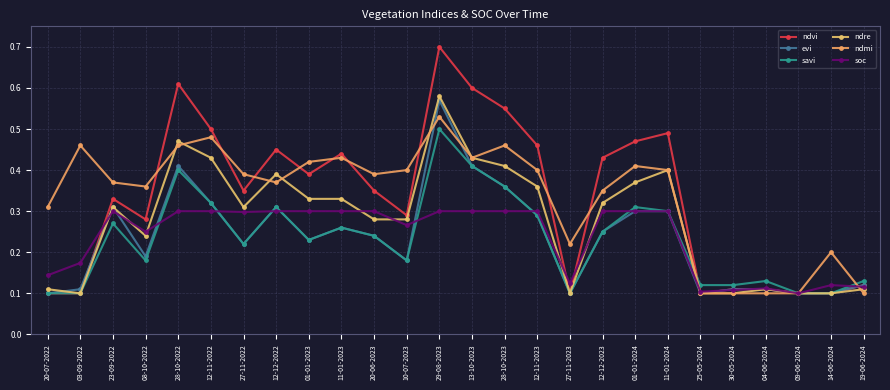

Reading right to left, extract all data points from this chart.

ndvi: 19-06-2024=0.1	14-06-2024=0.1	09-06-2024=0.1	04-06-2024=0.1	30-05-2024=0.1	25-05-2024=0.1	11-01-2024=0.5	01-01-2024=0.5	12-12-2023=0.4	27-11-2023=0.1	12-11-2023=0.5	28-10-2023=0.6	13-10-2023=0.6	29-08-2023=0.7	10-07-2023=0.3	20-06-2023=0.3	11-01-2023=0.4	01-01-2023=0.4	12-12-2022=0.5	27-11-2022=0.3	12-11-2022=0.5	28-10-2022=0.6	08-10-2022=0.3	23-09-2022=0.3	03-09-2022=0.1	20-07-2022=0.1
evi: 19-06-2024=0.1	14-06-2024=0.1	09-06-2024=0.1	04-06-2024=0.1	30-05-2024=0.1	25-05-2024=0.1	11-01-2024=0.3	01-01-2024=0.3	12-12-2023=0.2	27-11-2023=0.1	12-11-2023=0.3	28-10-2023=0.4	13-10-2023=0.4	29-08-2023=0.6	10-07-2023=0.2	20-06-2023=0.2	11-01-2023=0.3	01-01-2023=0.2	12-12-2022=0.3	27-11-2022=0.2	12-11-2022=0.3	28-10-2022=0.4	08-10-2022=0.2	23-09-2022=0.3	03-09-2022=0.1	20-07-2022=0.1
savi: 19-06-2024=0.1	14-06-2024=0.1	09-06-2024=0.1	04-06-2024=0.1	30-05-2024=0.1	25-05-2024=0.1	11-01-2024=0.3	01-01-2024=0.3	12-12-2023=0.2	27-11-2023=0.1	12-11-2023=0.3	28-10-2023=0.4	13-10-2023=0.4	29-08-2023=0.5	10-07-2023=0.2	20-06-2023=0.2	11-01-2023=0.3	01-01-2023=0.2	12-12-2022=0.3	27-11-2022=0.2	12-11-2022=0.3	28-10-2022=0.4	08-10-2022=0.2	23-09-2022=0.3	03-09-2022=0.1	20-07-2022=0.1
ndre: 19-06-2024=0.1	14-06-2024=0.1	09-06-2024=0.1	04-06-2024=0.1	30-05-2024=0.1	25-05-2024=0.1	11-01-2024=0.4	01-01-2024=0.4	12-12-2023=0.3	27-11-2023=0.1	12-11-2023=0.4	28-10-2023=0.4	13-10-2023=0.4	29-08-2023=0.6	10-07-2023=0.3	20-06-2023=0.3	11-01-2023=0.3	01-01-2023=0.3	12-12-2022=0.4	27-11-2022=0.3	12-11-2022=0.4	28-10-2022=0.5	08-10-2022=0.2	23-09-2022=0.3	03-09-2022=0.1	20-07-2022=0.1
ndmi: 19-06-2024=0.1	14-06-2024=0.2	09-06-2024=0.1	04-06-2024=0.1	30-05-2024=0.1	25-05-2024=0.1	11-01-2024=0.4	01-01-2024=0.4	12-12-2023=0.3	27-11-2023=0.2	12-11-2023=0.4	28-10-2023=0.5	13-10-2023=0.4	29-08-2023=0.5	10-07-2023=0.4	20-06-2023=0.4	11-01-2023=0.4	01-01-2023=0.4	12-12-2022=0.4	27-11-2022=0.4	12-11-2022=0.5	28-10-2022=0.5	08-10-2022=0.4	23-09-2022=0.4	03-09-2022=0.5	20-07-2022=0.3
soc: 19-06-2024=0.1	14-06-2024=0.1	09-06-2024=0.1	04-06-2024=0.1	30-05-2024=0.1	25-05-2024=0.1	11-01-2024=0.3	01-01-2024=0.3	12-12-2023=0.3	27-11-2023=0.1	12-11-2023=0.3	28-10-2023=0.3	13-10-2023=0.3	29-08-2023=0.3	10-07-2023=0.3	20-06-2023=0.3	11-01-2023=0.3	01-01-2023=0.3	12-12-2022=0.3	27-11-2022=0.3	12-11-2022=0.3	28-10-2022=0.3	08-10-2022=0.2	23-09-2022=0.3	03-09-2022=0.2	20-07-2022=0.1